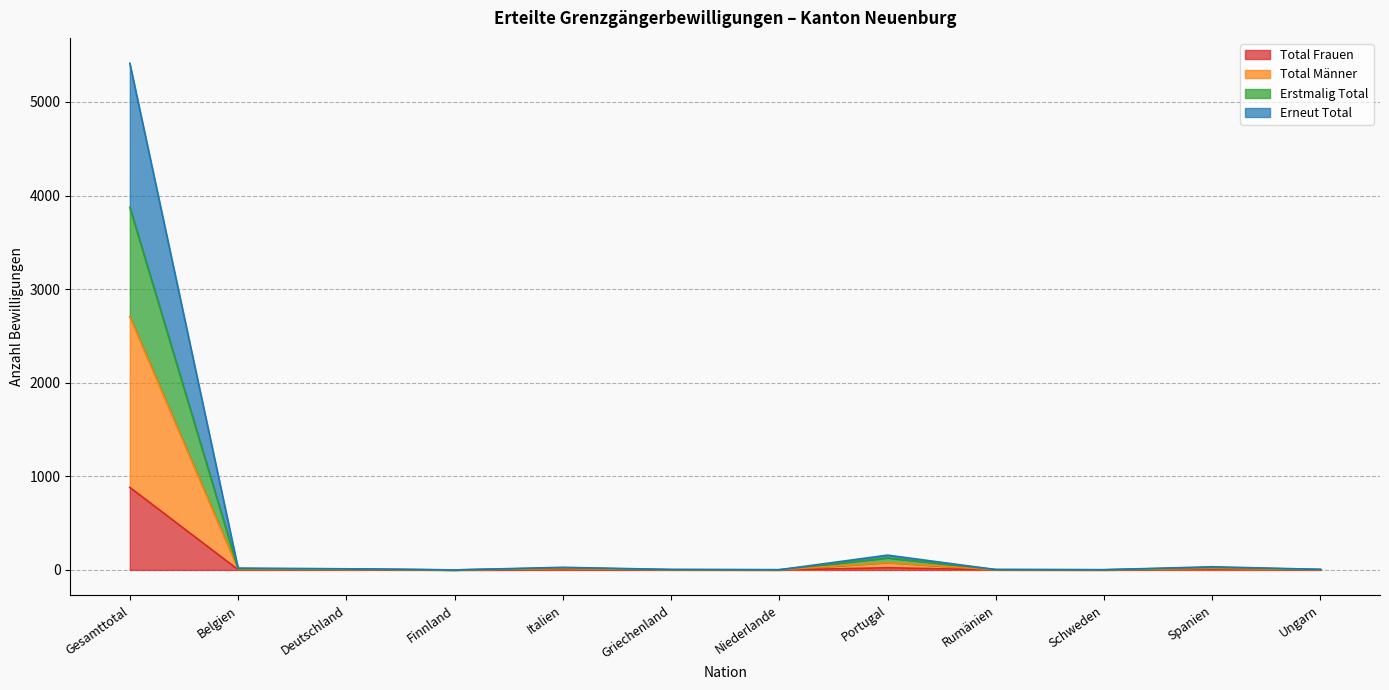

Which category has the highest value in the Total Frauen series?

Gesamttotal